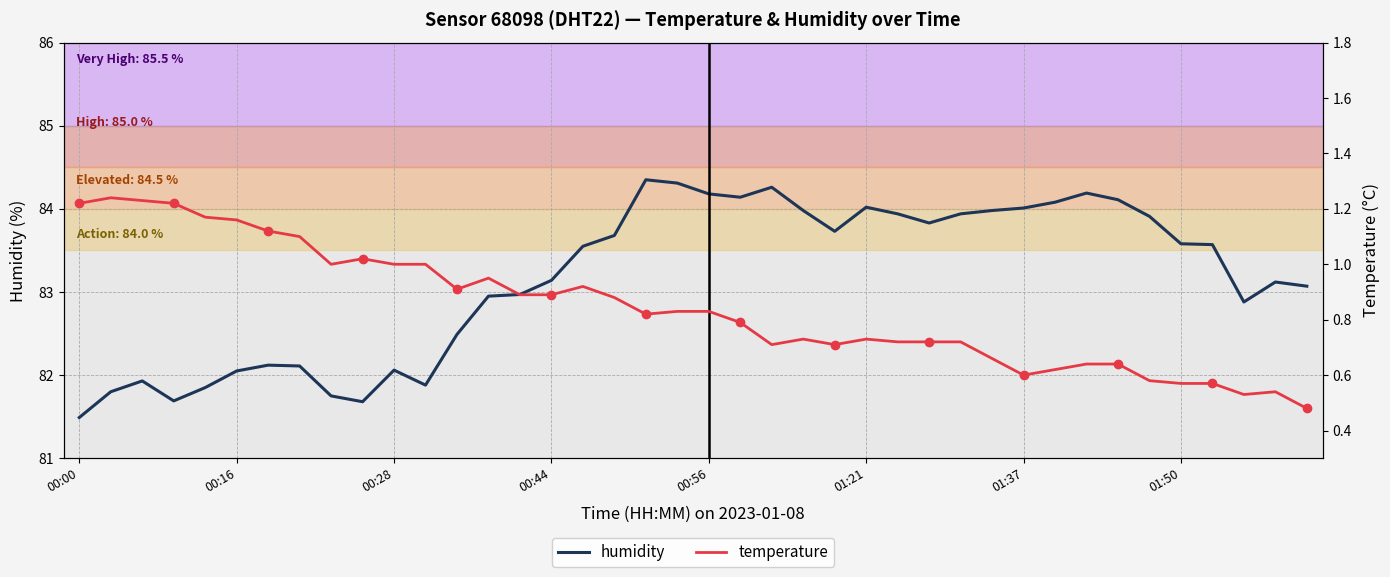

True or false: humidity and temperature intersect in this chart.

False